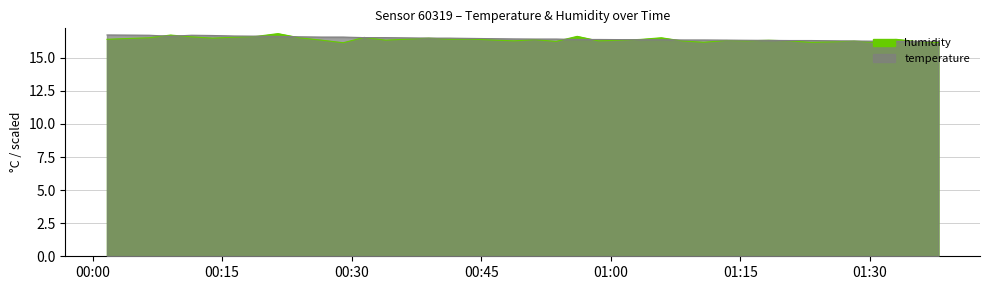

What is the approximate value of temperature at 2023-02-23T00:33:55?

16.5